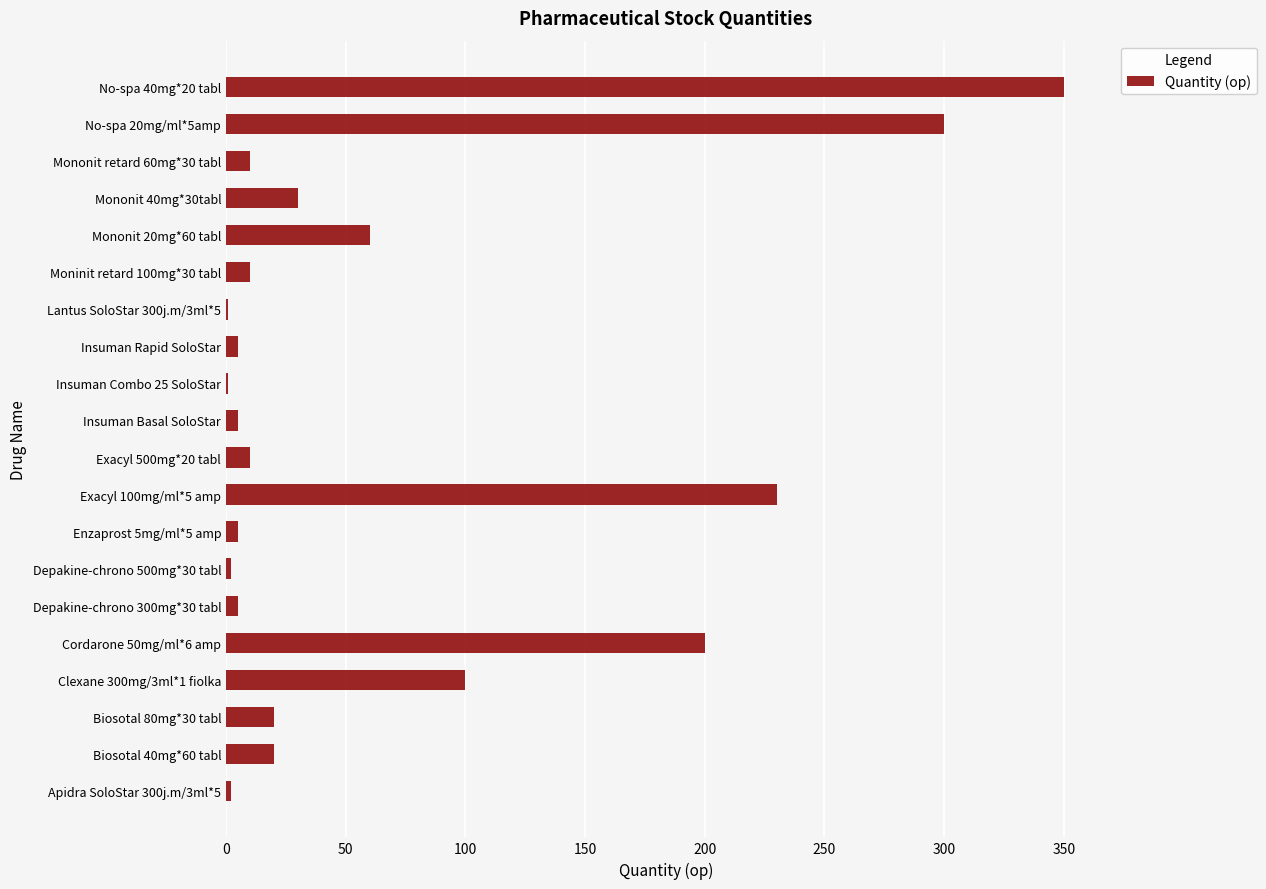

At which label is the value closest to 175?

Cordarone 50mg/ml*6 amp